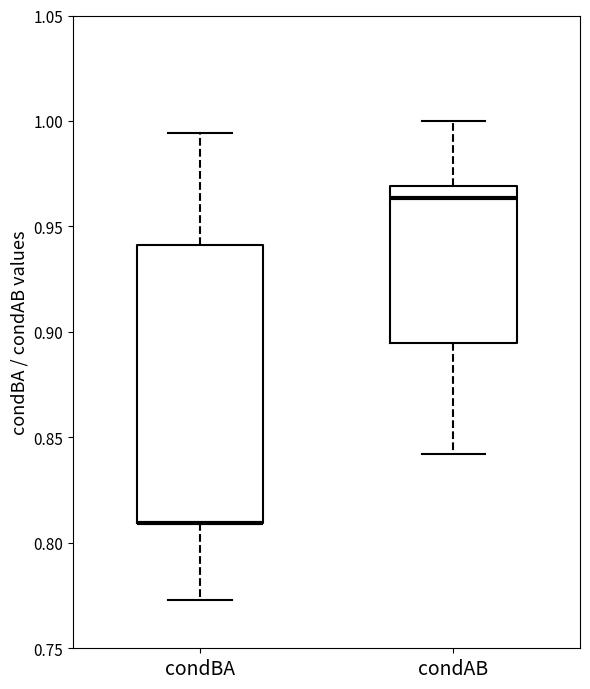

Comparing the boxes themselves (not the whiskers), which one is the tallest?

condBA